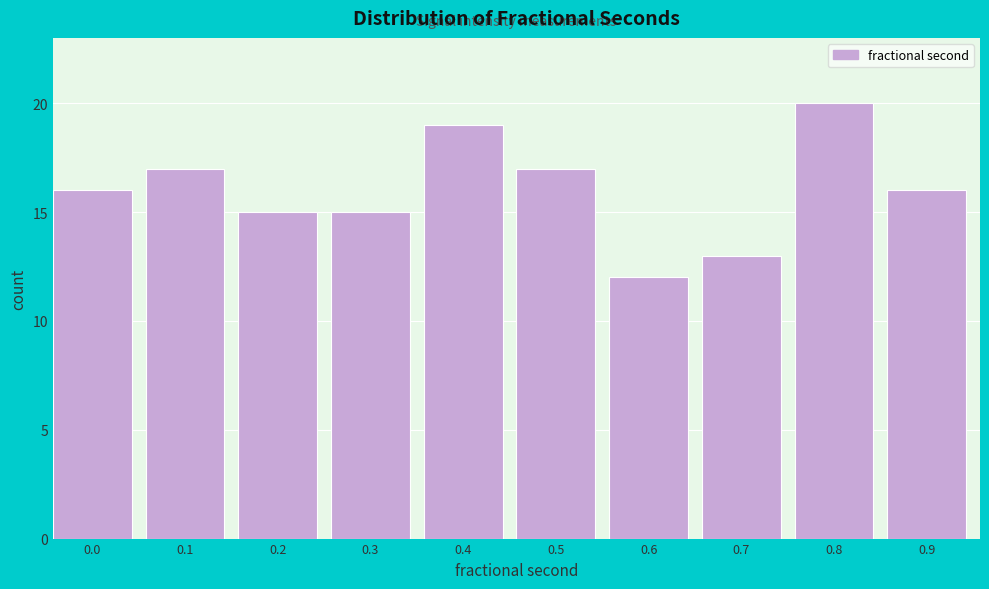

Reading right to left, what are all the values shown in this chart?

16	20	13	12	17	19	15	15	17	16